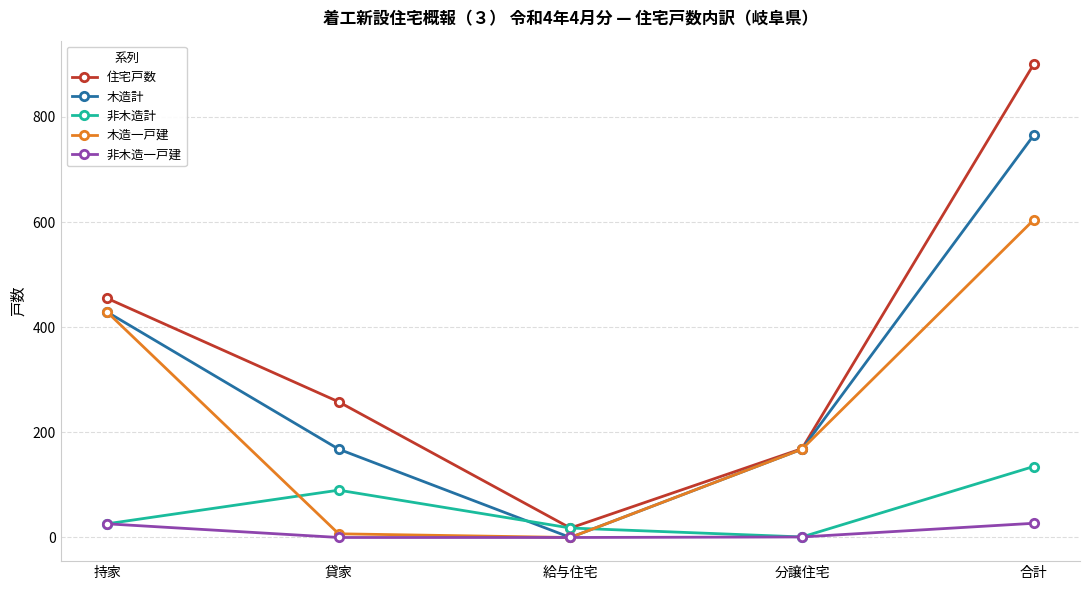

Which series has the largest total across all categories?

住宅戸数